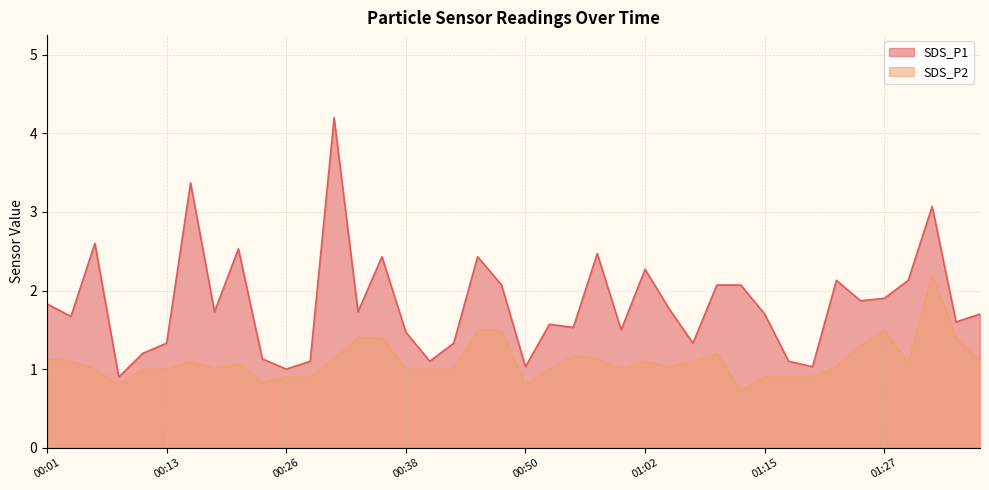

Which series has the largest total across all categories?

SDS_P1